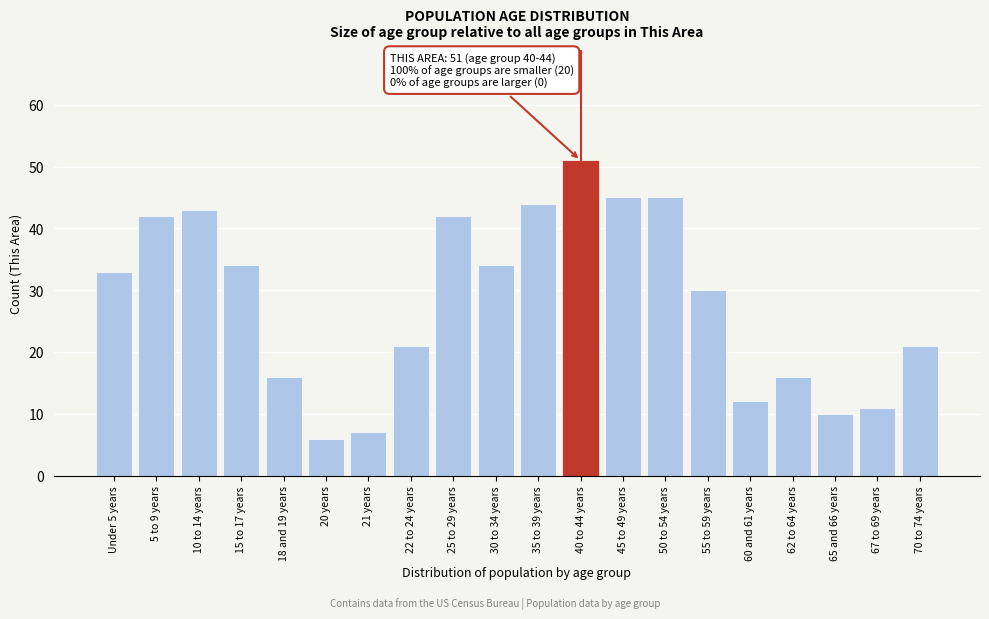

Reading left to right, list all the values displayed in this chart.

33	42	43	34	16	6	7	21	42	34	44	51	45	45	30	12	16	10	11	21